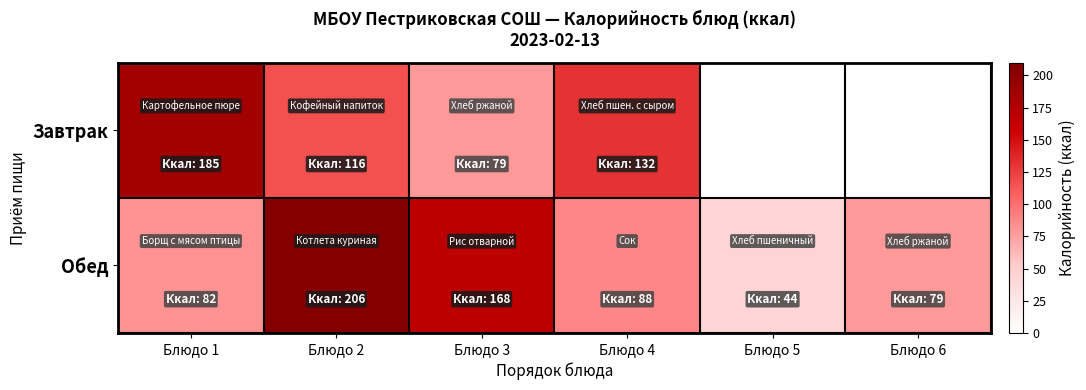

What is the minimum value for Завтрак?

79.0